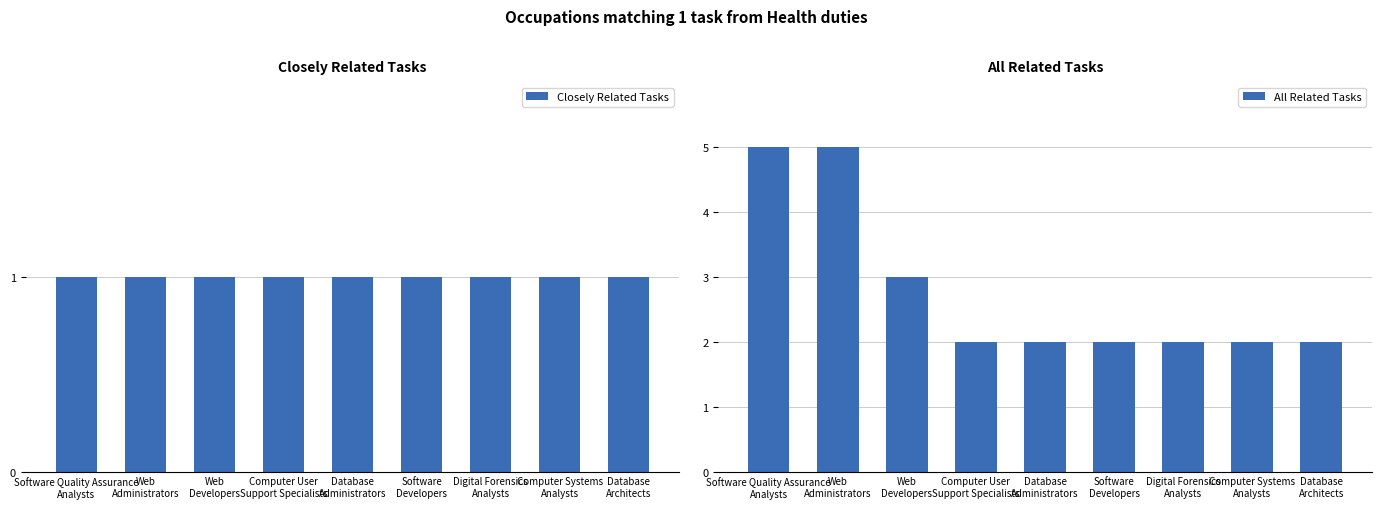

Where is All Related Tasks nearest to the value 3?

Web
Developers